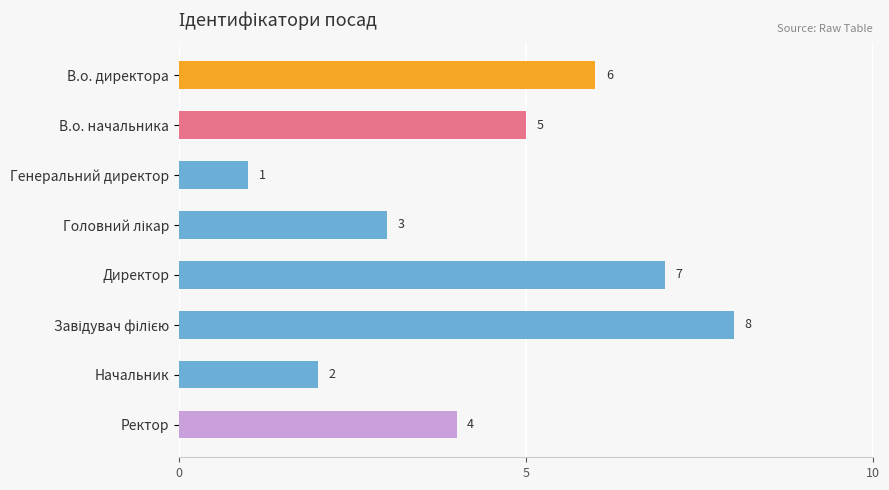

The chart shows a value of 4 at Ректор. True or false?

True